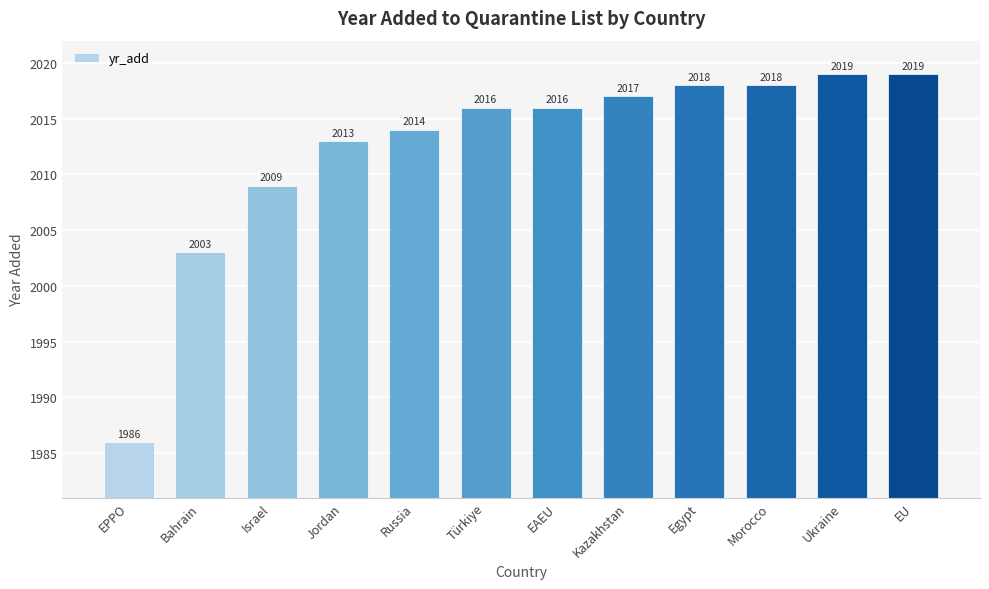

How many data points does each series have?

12